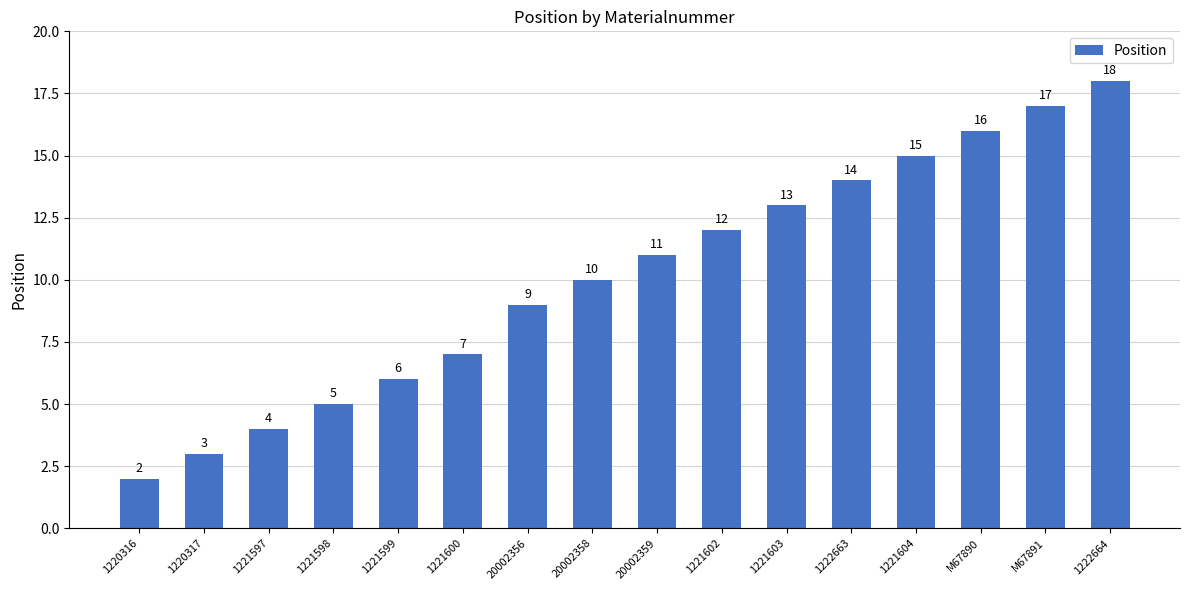

What is the difference between the maximum and minimum values?

16